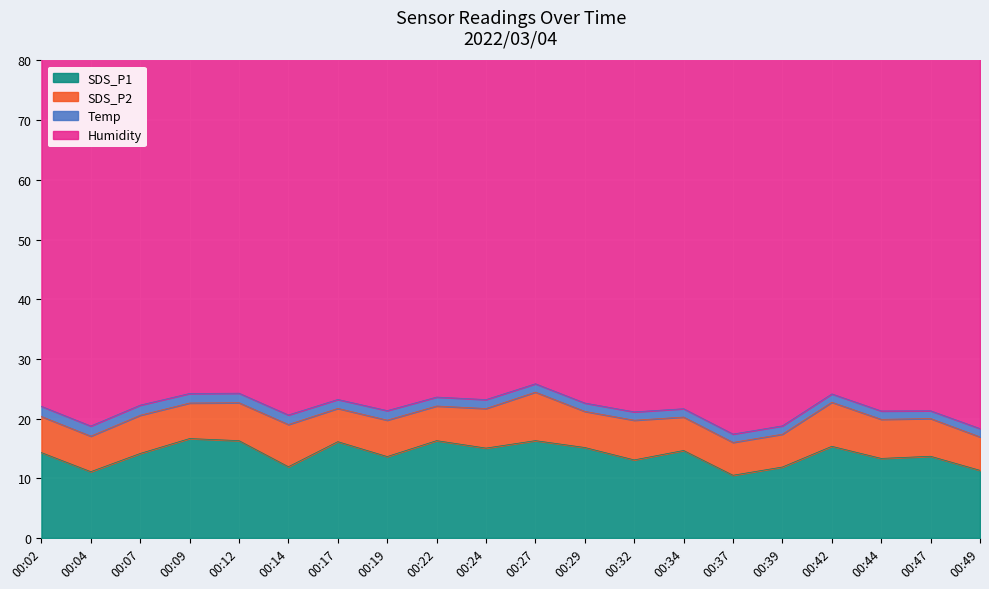

How many interior local valleys does the Temp series have?

2